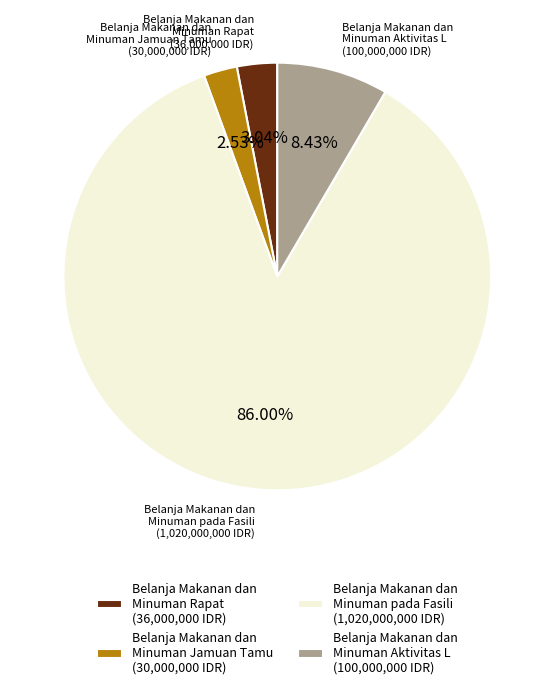

Count the number of slices in the pie.

4